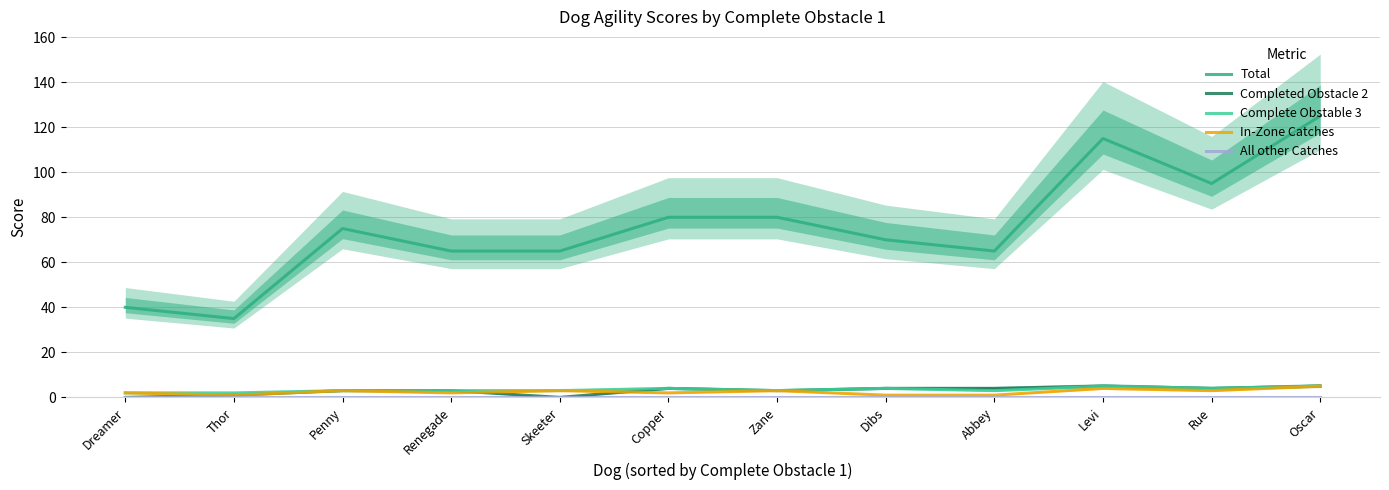

The value of Completed Obstacle 2 at Dibs is 7. True or false?

False